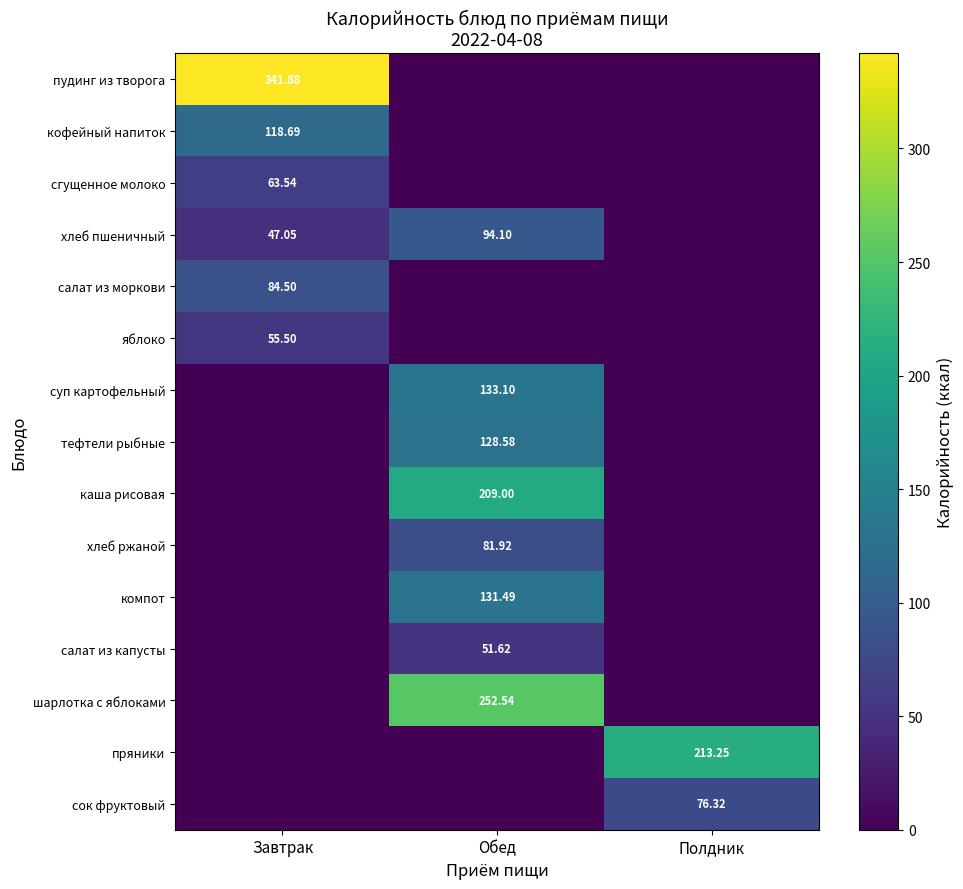

How many data points does each series have?

3